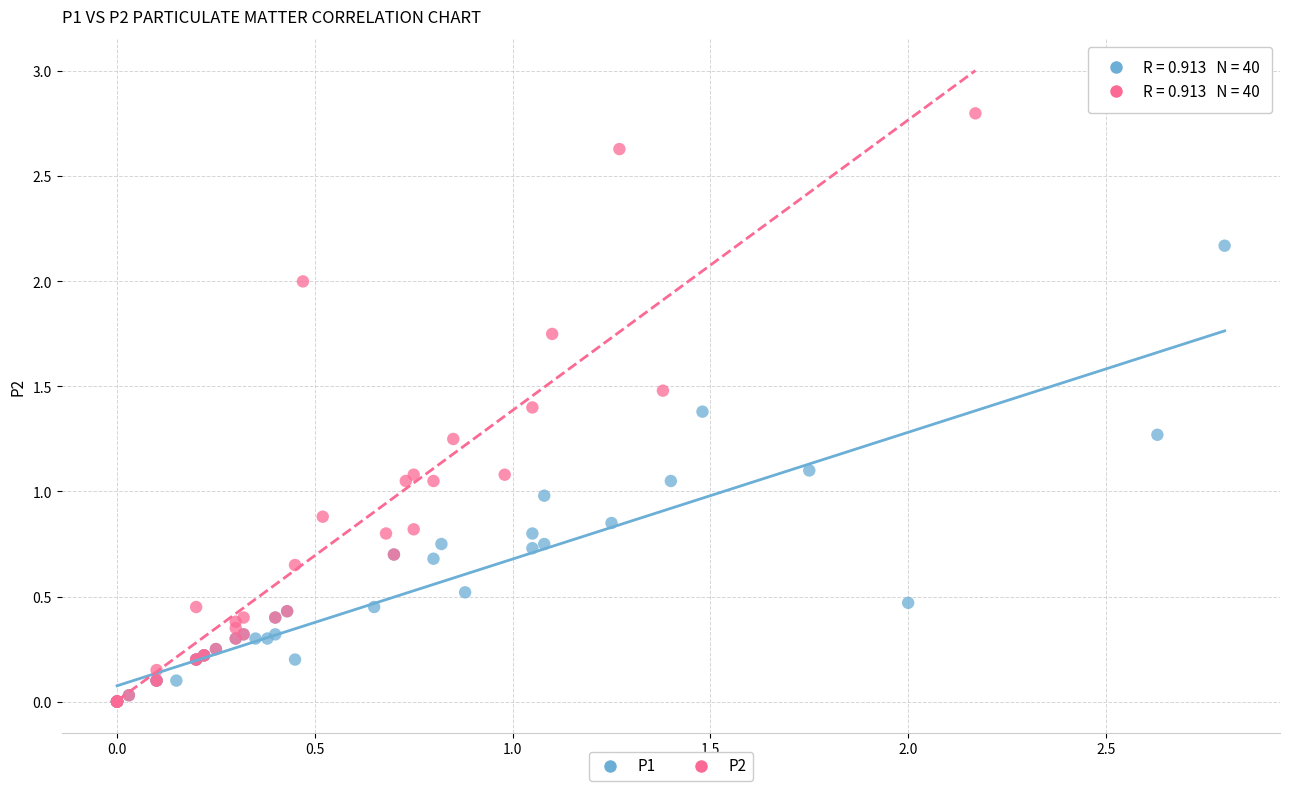

What are all the series names shown in the legend?

P1, P2